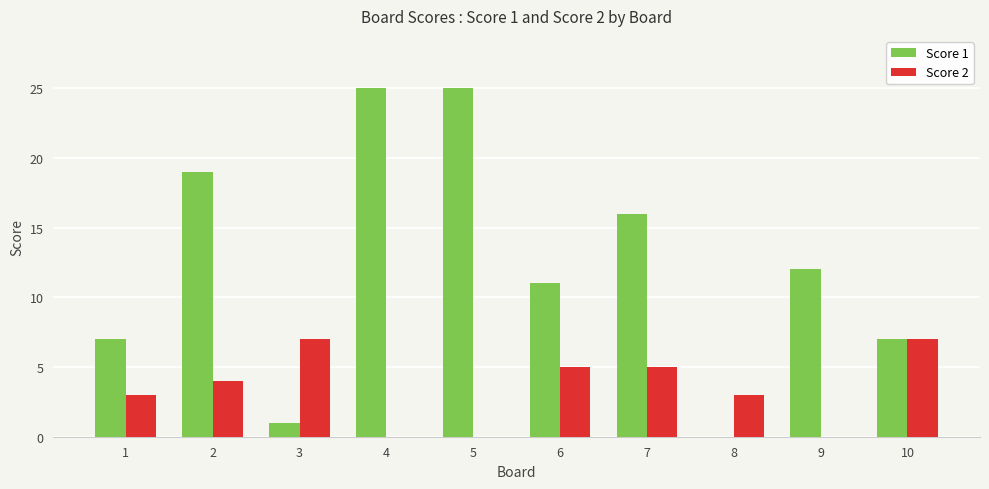

Between 2 and 8, which series saw the biggest shift?

Score 1